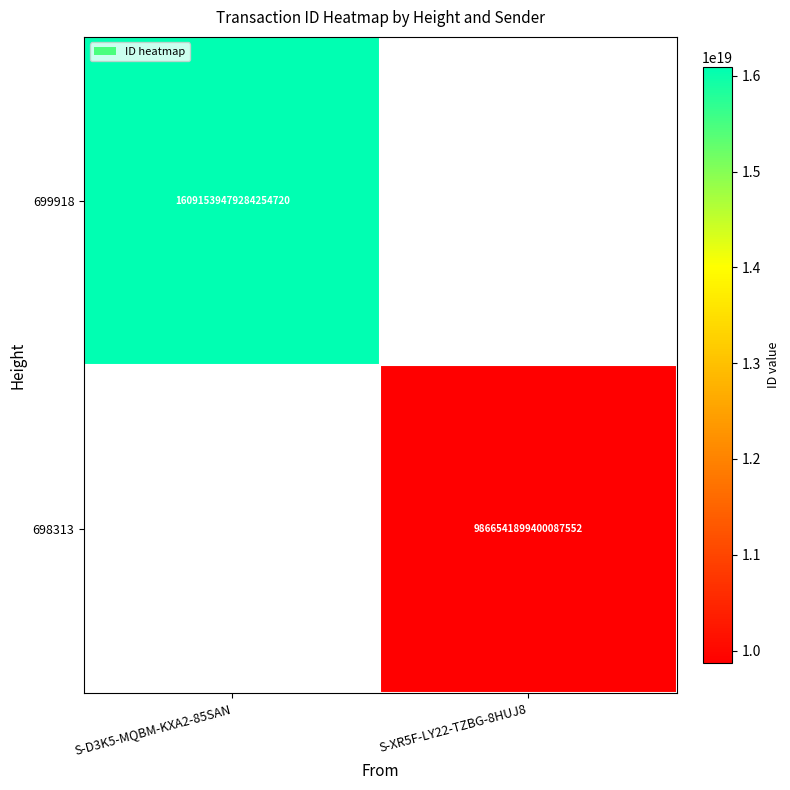

The 698313 series shows 5072350117918397440 at S-XR5F-LY22-TZBG-8HUJ8. True or false?

False